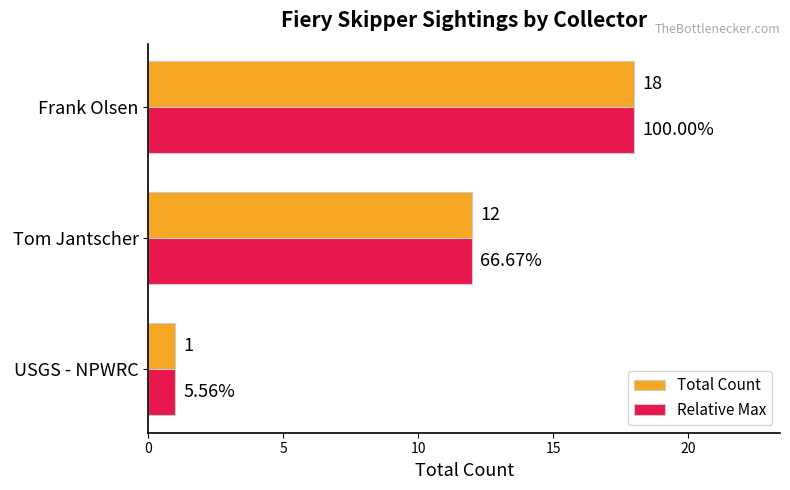

Which category has the highest value in the Total Count series?

Frank Olsen